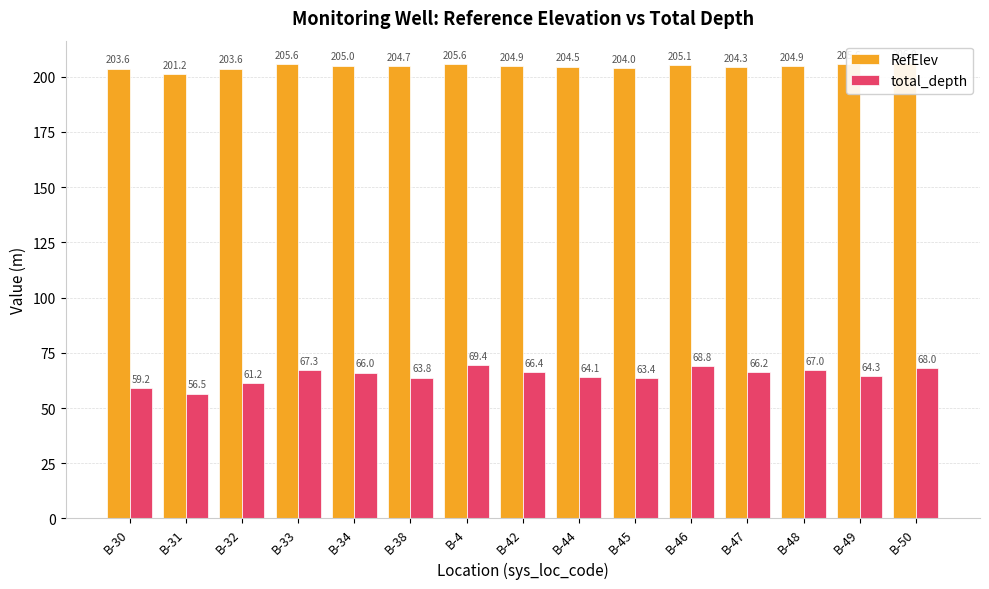

At which category is the sum across all series the highest?

B-4